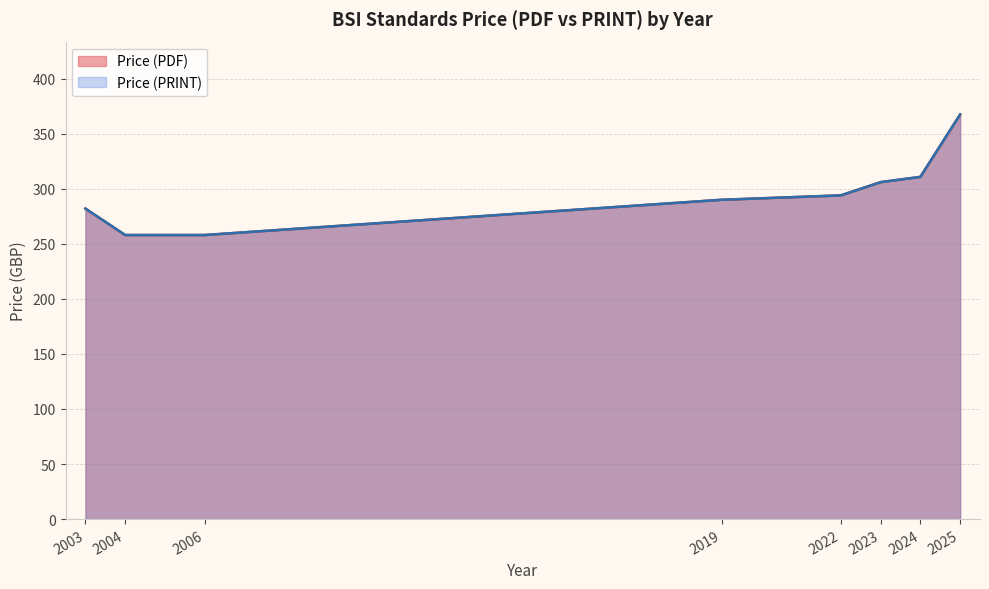

What is the smallest value displayed?

258